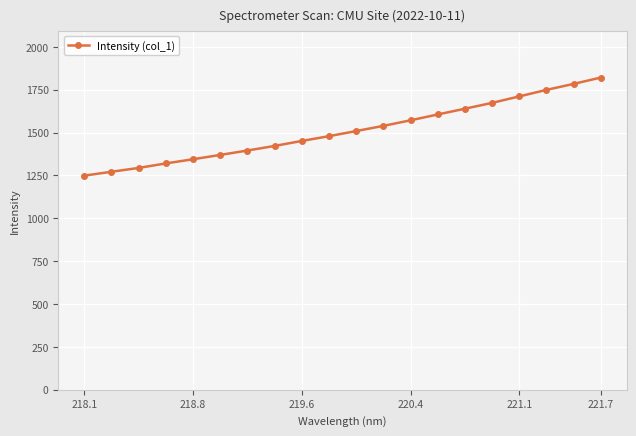

What is the sum of all values?

30204.4